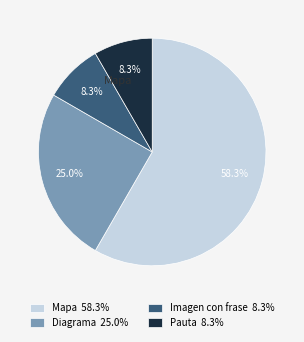

Is there a majority slice in this chart?

Yes